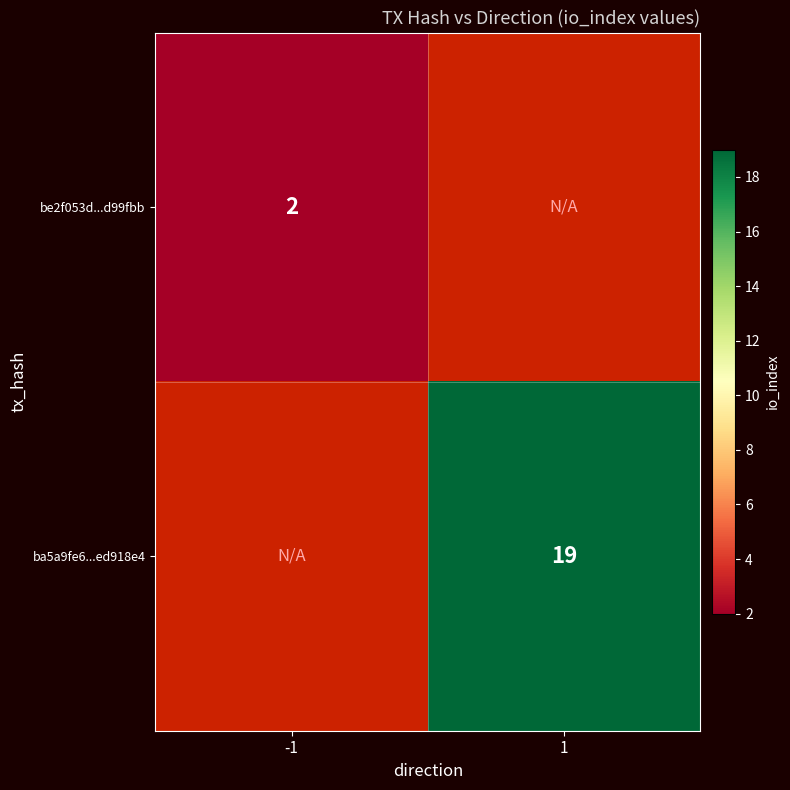

The be2f053d...d99fbb series shows 3 at -1. True or false?

False